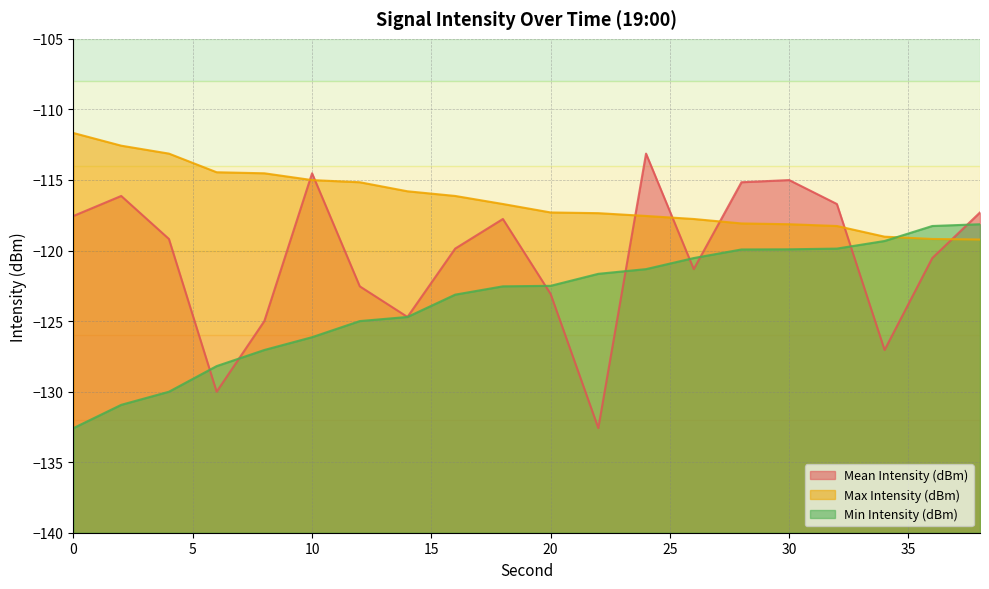

Rank the categories by Mean Intensity (dBm) value from highest to lowest.

24, 10, 30, 28, 2, 32, 38, 0, 18, 4, 16, 36, 26, 12, 20, 14, 8, 34, 6, 22